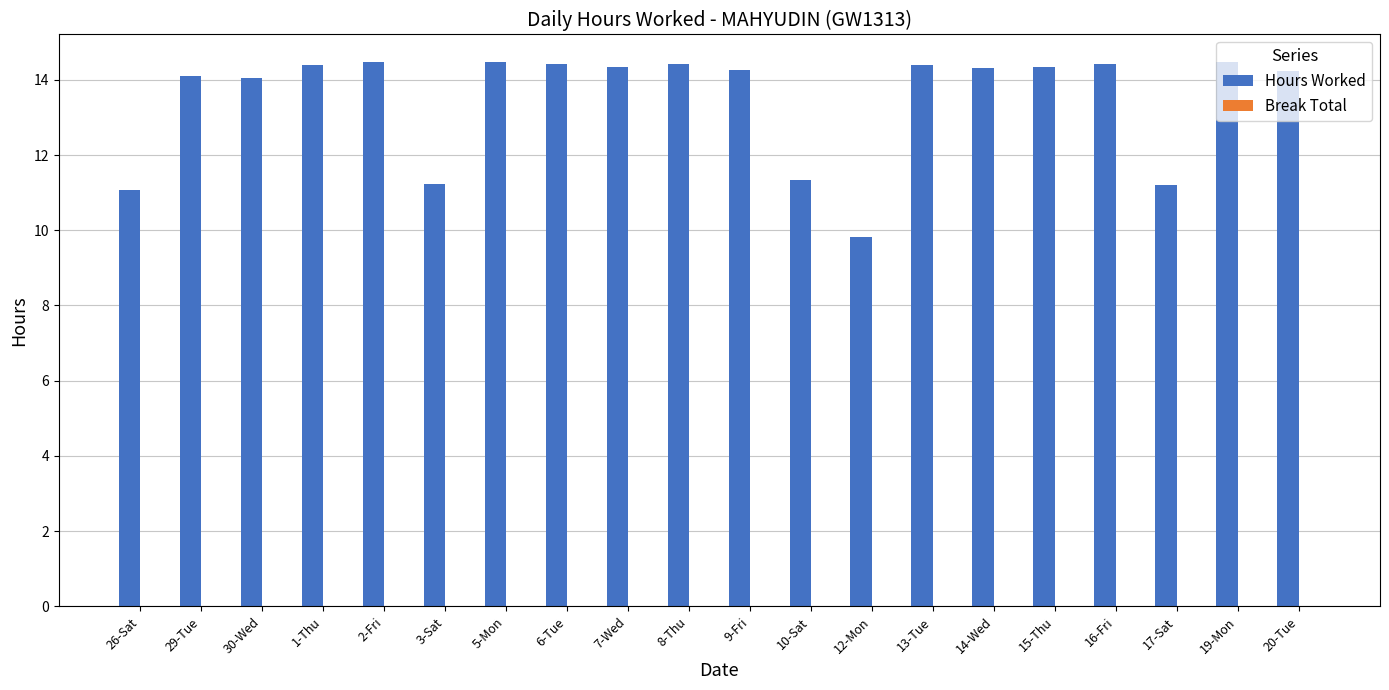

Does the chart contain any negative values?

No